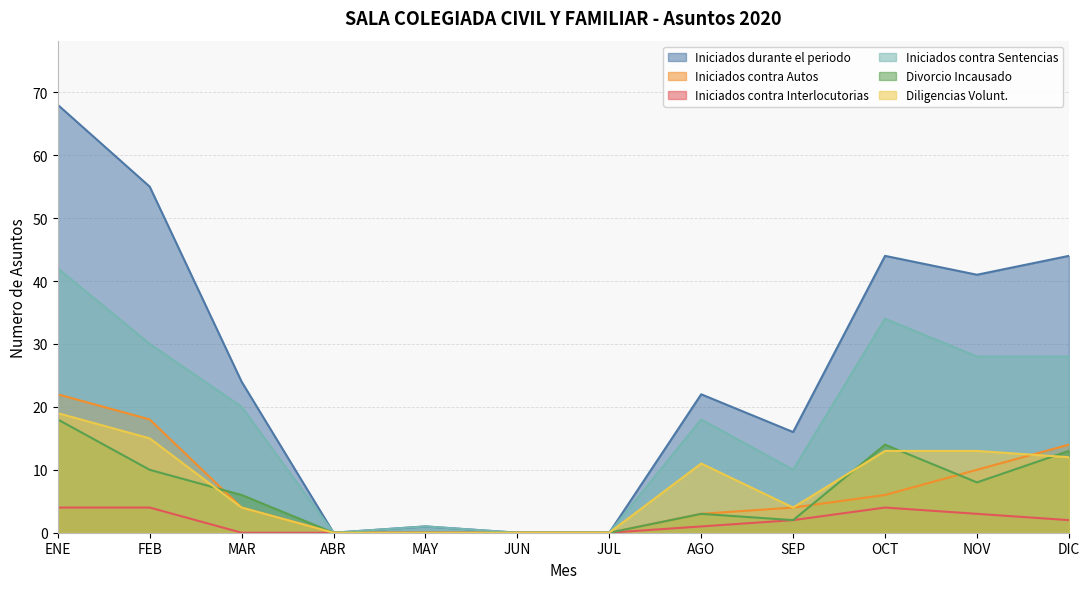

What are all the series names shown in the legend?

Iniciados durante el periodo, Iniciados contra Autos, Iniciados contra Interlocutorias, Iniciados contra Sentencias, Divorcio Incausado, Diligencias Volunt.